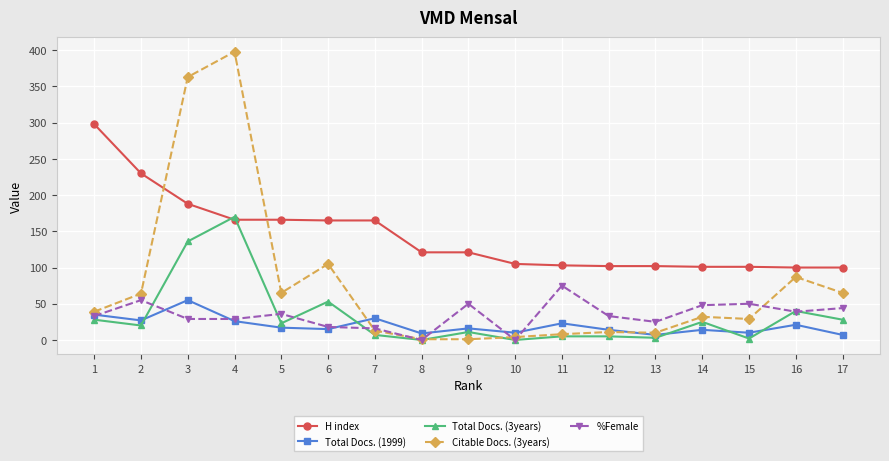

The %Female series shows 14 at 4. True or false?

False